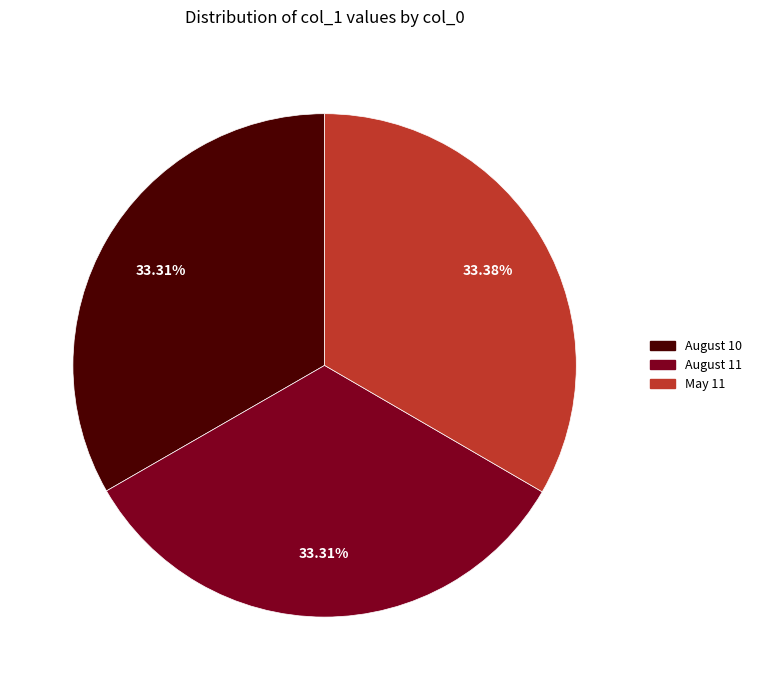

How many segments does this pie chart have?

3